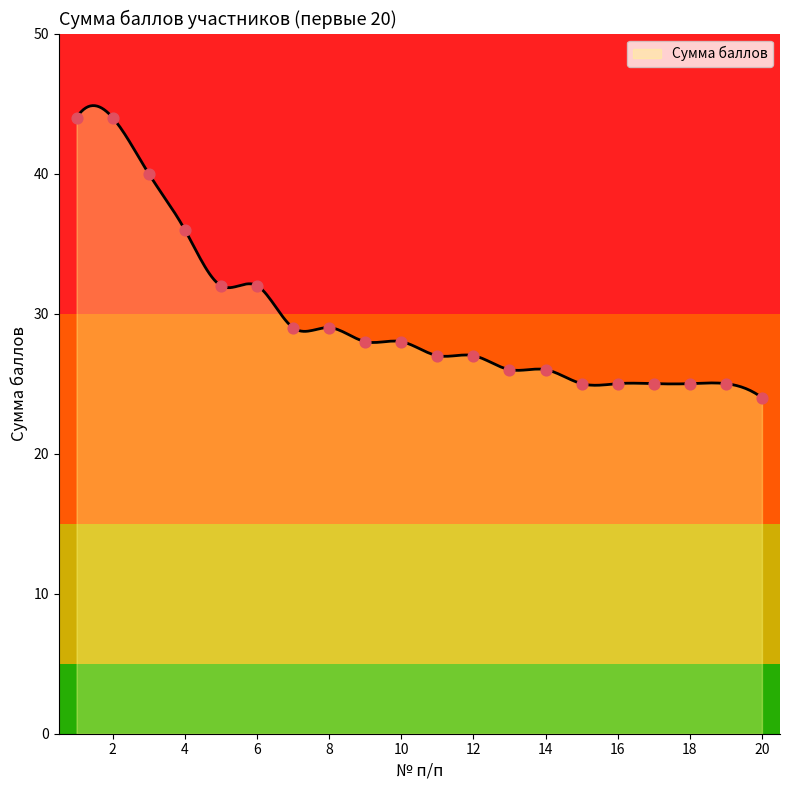

What is the change in value from 8 to 12?

-2